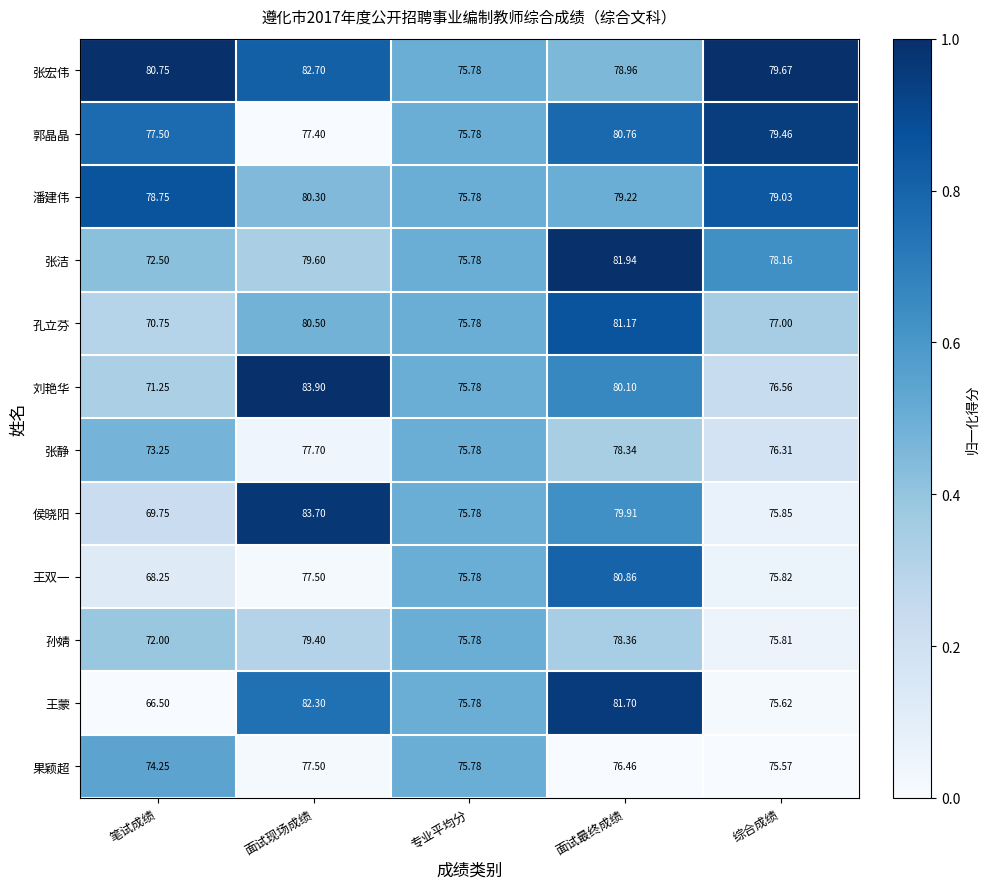

Which series changed the most between 笔试成绩 and 综合成绩?

王蒙